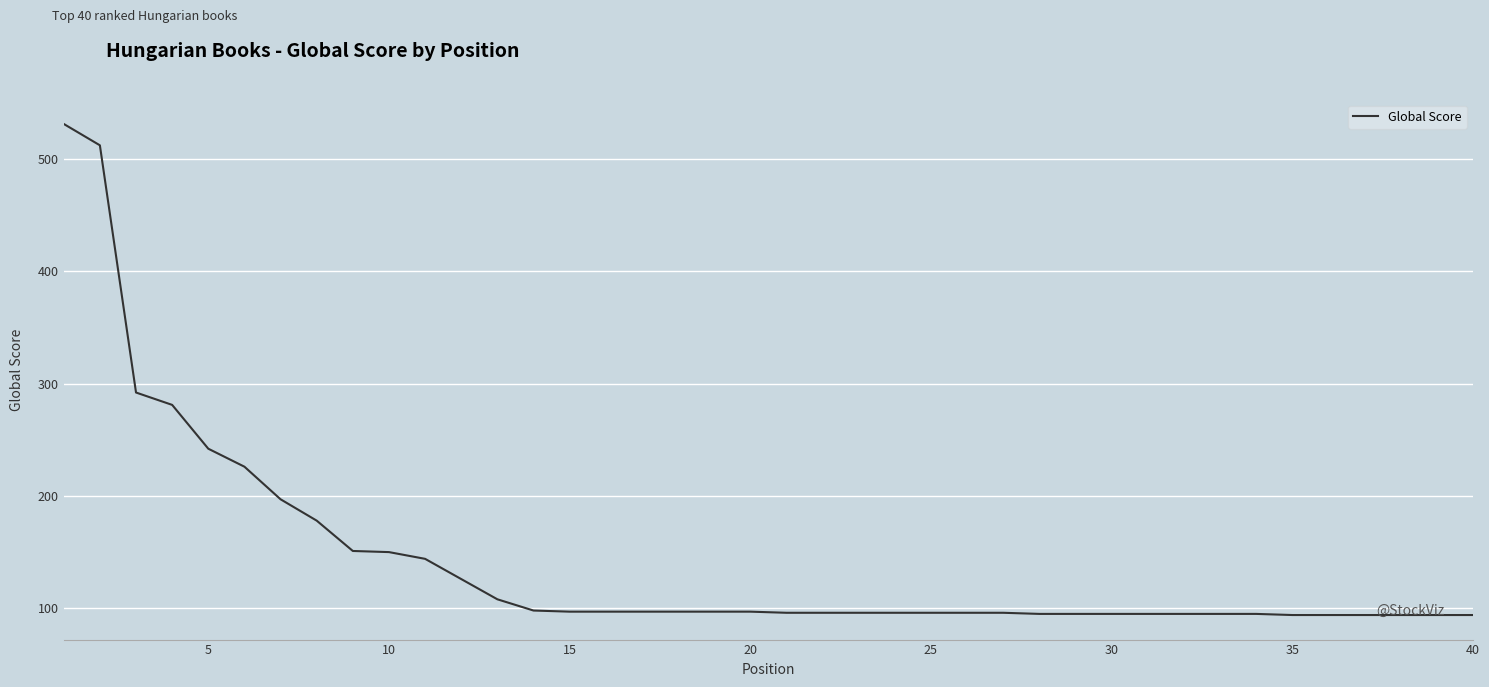

What is the difference between the maximum and minimum values?

437